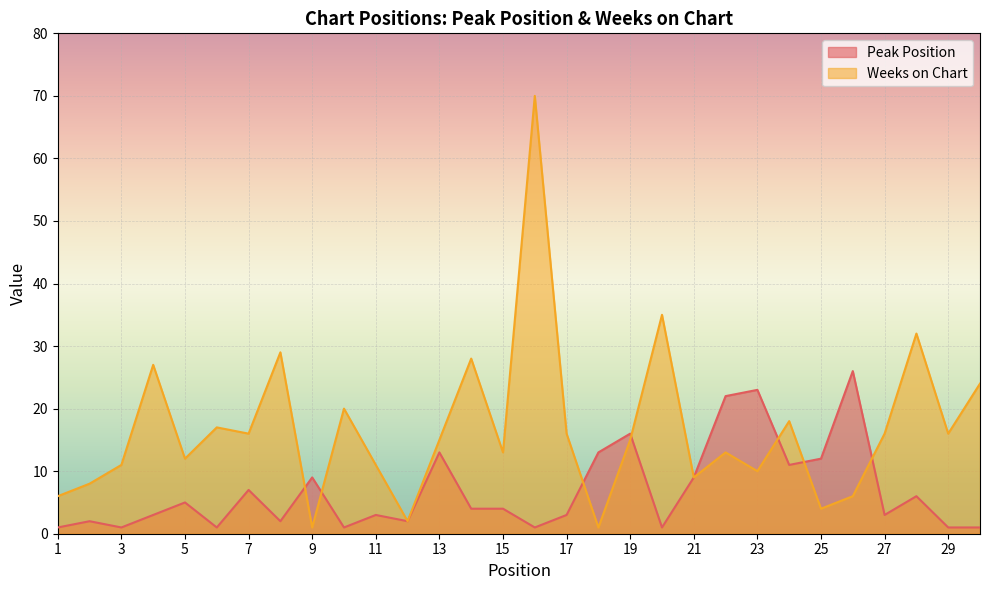

What is the value of the Weeks on Chart point at the 22nd from the left?

13